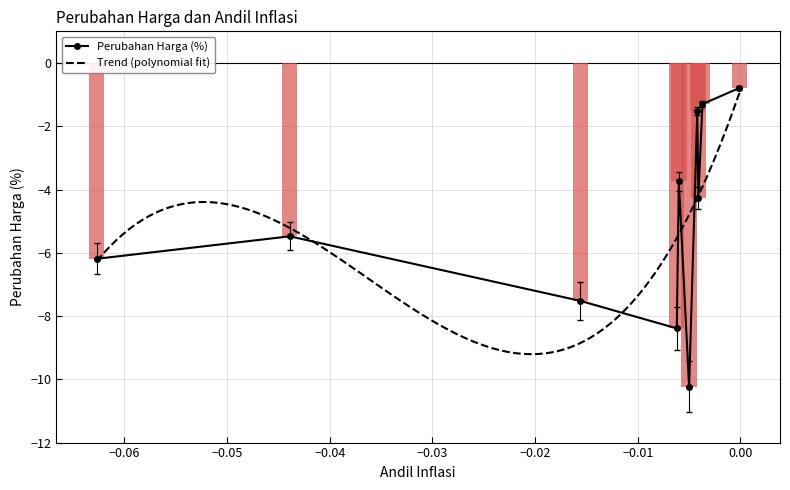

Between TELUR AYAM RAS and IKAN BAWAL, which is larger?

IKAN BAWAL